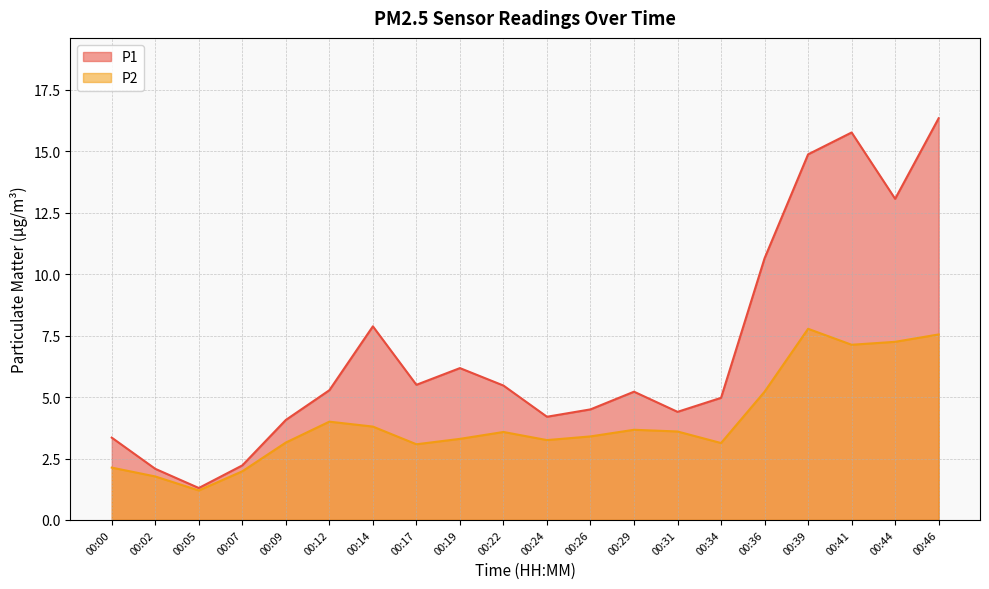

Rank the categories by P1 value from highest to lowest.

00:46, 00:41, 00:39, 00:44, 00:36, 00:14, 00:19, 00:17, 00:22, 00:12, 00:29, 00:34, 00:26, 00:31, 00:24, 00:09, 00:00, 00:07, 00:02, 00:05